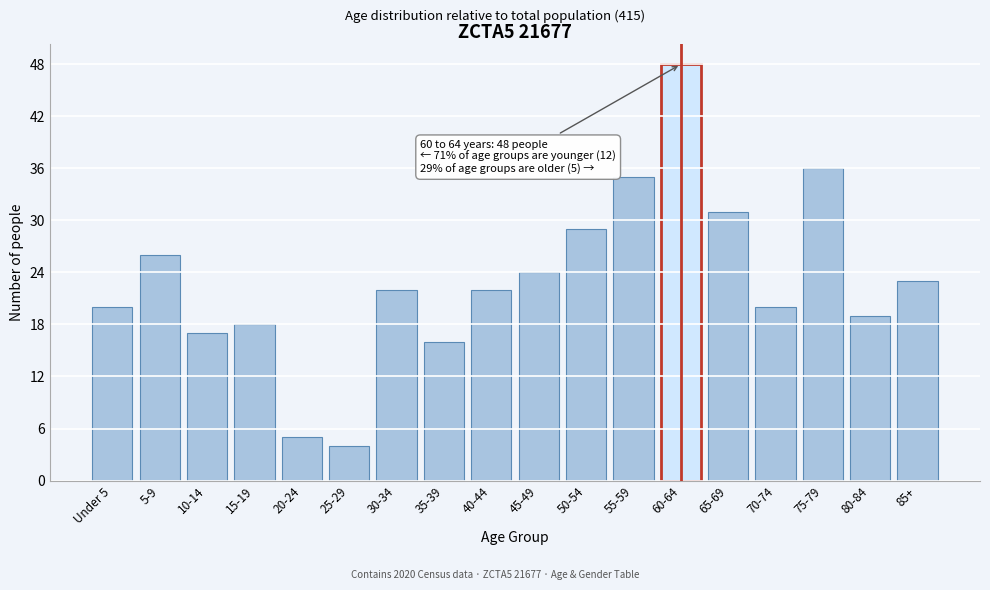

Reading left to right, list all the values displayed in this chart.

20	26	17	18	5	4	22	16	22	24	29	35	48	31	20	36	19	23